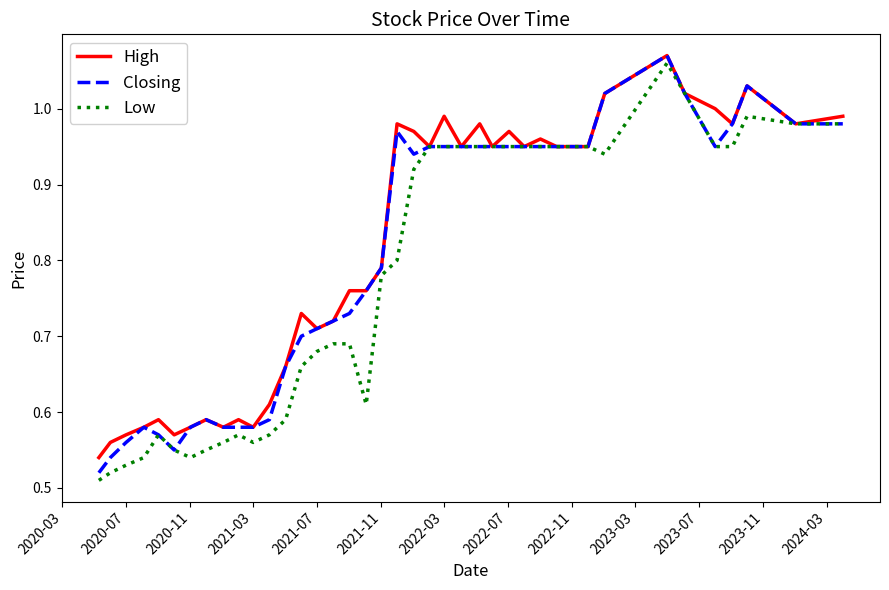

At how many categories does at least one series exceed 0?

40